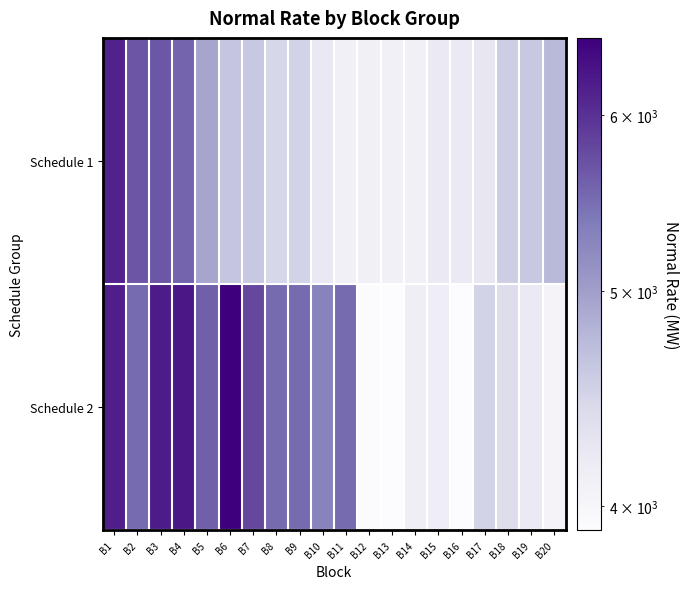

What is the minimum value shown in the chart?

3900.1